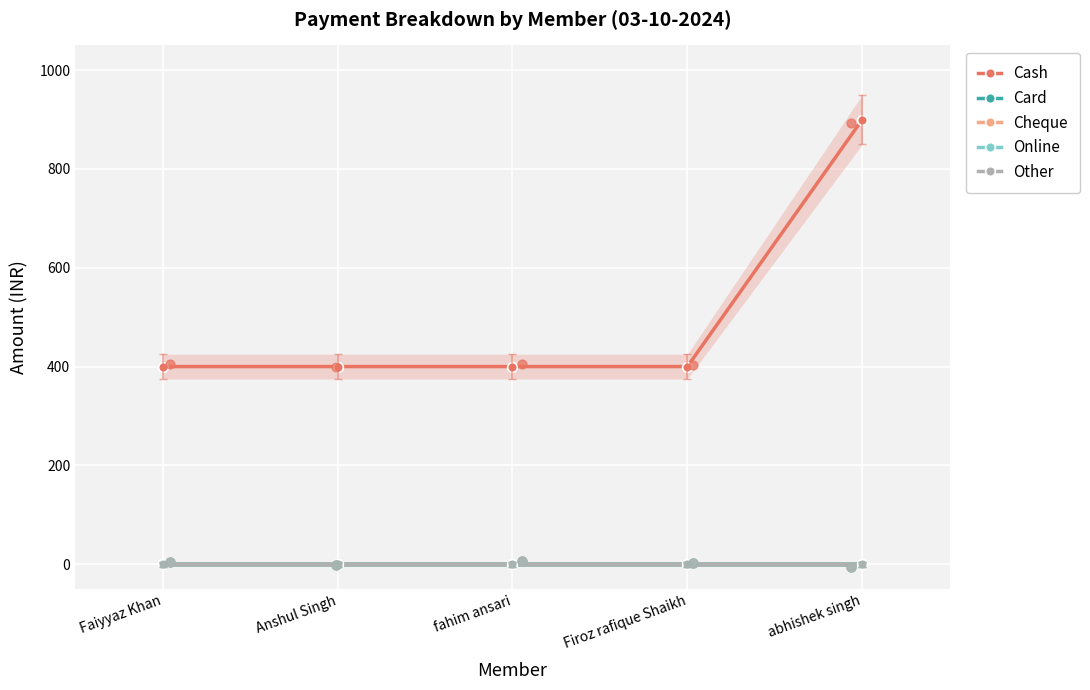

At which category is the sum across all series the highest?

abhishek singh